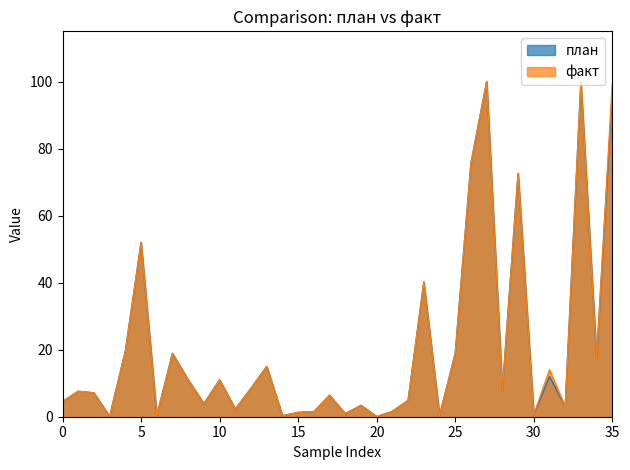

The value of план at 21 is 0.6. True or false?

False